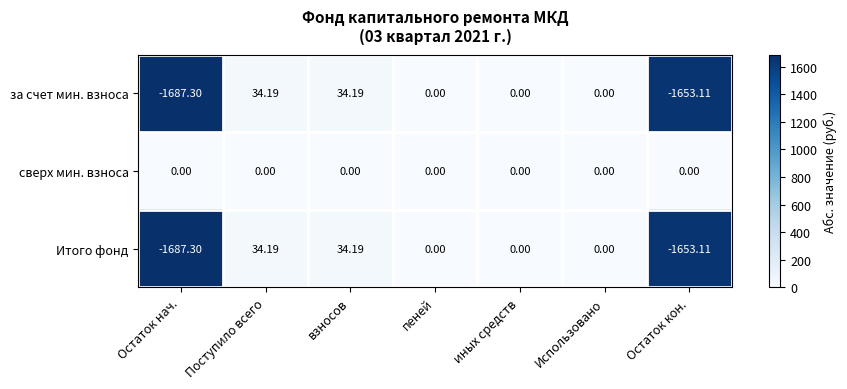

At which label does за счет мин. взноса first exceed 0?

Поступило всего